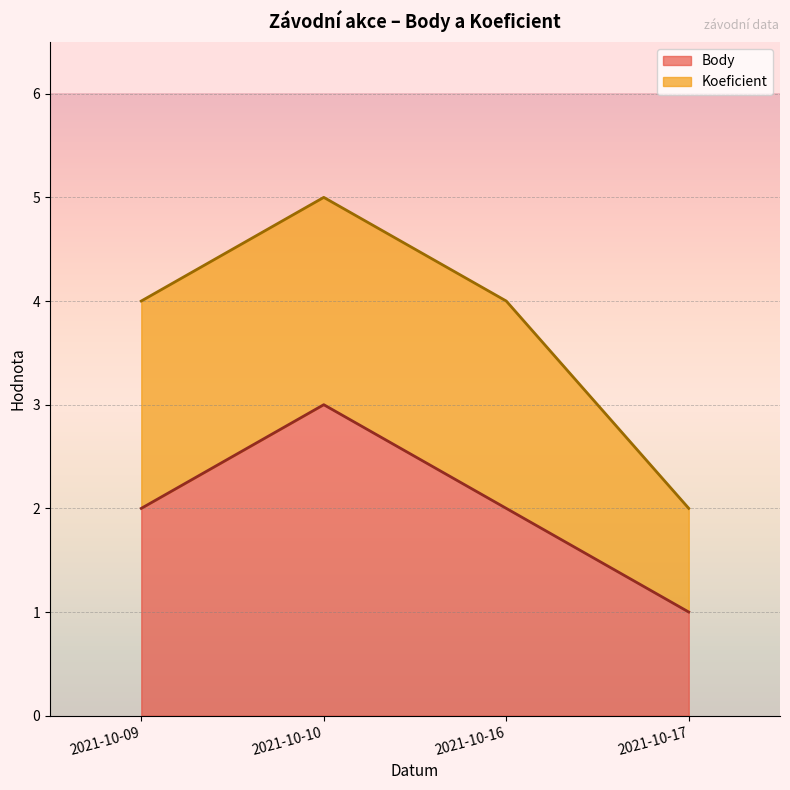

True or false: the data shows 2 at 2021-10-09.

True